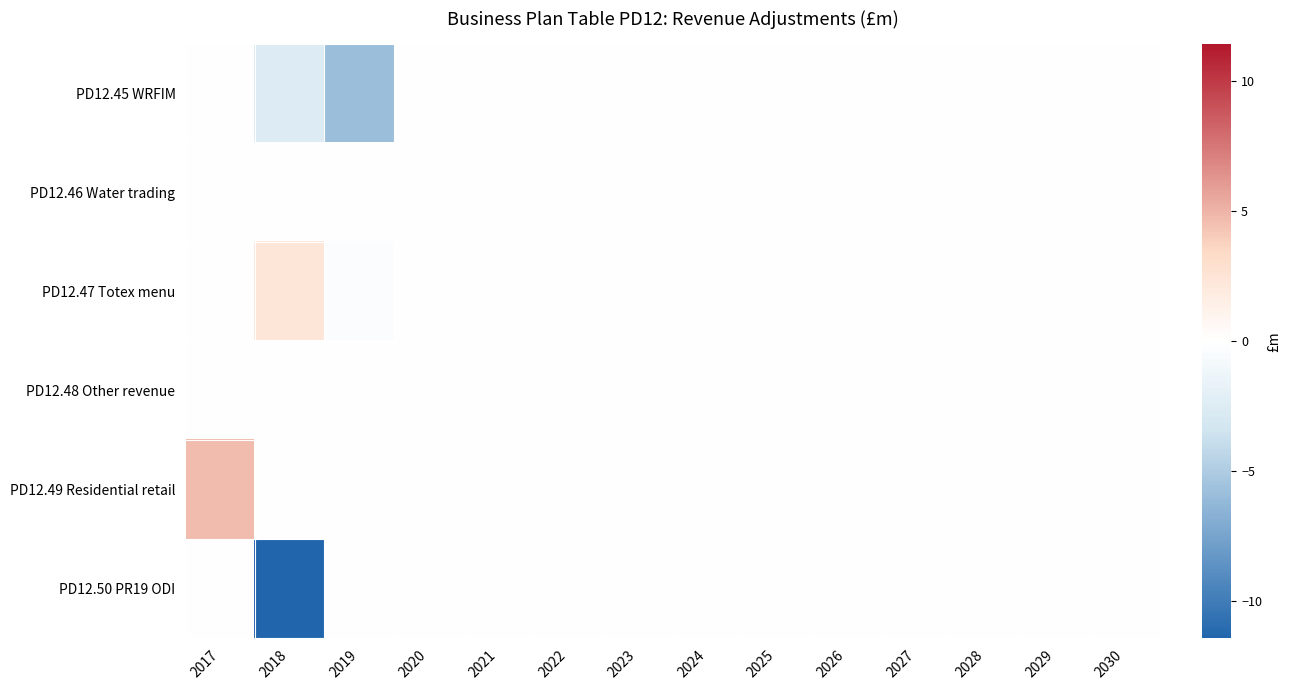

Reading left to right, transcribe all the data shown in this chart.

PD12.45 WRFIM: 2017=0.0	2018=-2.5	2019=-5.9	2020=0.0	2021=0.0	2022=0.0	2023=0.0	2024=0.0	2025=0.0	2026=0.0	2027=0.0	2028=0.0	2029=0.0	2030=0.0
PD12.46 Water trading: 2017=0.0	2018=0.0	2019=0.0	2020=0.0	2021=0.0	2022=0.0	2023=0.0	2024=0.0	2025=0.0	2026=0.0	2027=0.0	2028=0.0	2029=0.0	2030=0.0
PD12.47 Totex menu: 2017=0.0	2018=2.3	2019=-0.3	2020=0.0	2021=0.0	2022=0.0	2023=0.0	2024=0.0	2025=0.0	2026=0.0	2027=0.0	2028=0.0	2029=0.0	2030=0.0
PD12.48 Other revenue: 2017=0.0	2018=0.0	2019=0.0	2020=0.0	2021=0.0	2022=0.0	2023=0.0	2024=0.0	2025=0.0	2026=0.0	2027=0.0	2028=0.0	2029=0.0	2030=0.0
PD12.49 Residential retail: 2017=4.7	2018=0.0	2019=0.0	2020=0.0	2021=0.0	2022=0.0	2023=0.0	2024=0.0	2025=0.0	2026=0.0	2027=0.0	2028=0.0	2029=0.0	2030=0.0
PD12.50 PR19 ODI: 2017=0.0	2018=-11.4	2019=0.0	2020=0.0	2021=0.0	2022=0.0	2023=0.0	2024=0.0	2025=0.0	2026=0.0	2027=0.0	2028=0.0	2029=0.0	2030=0.0